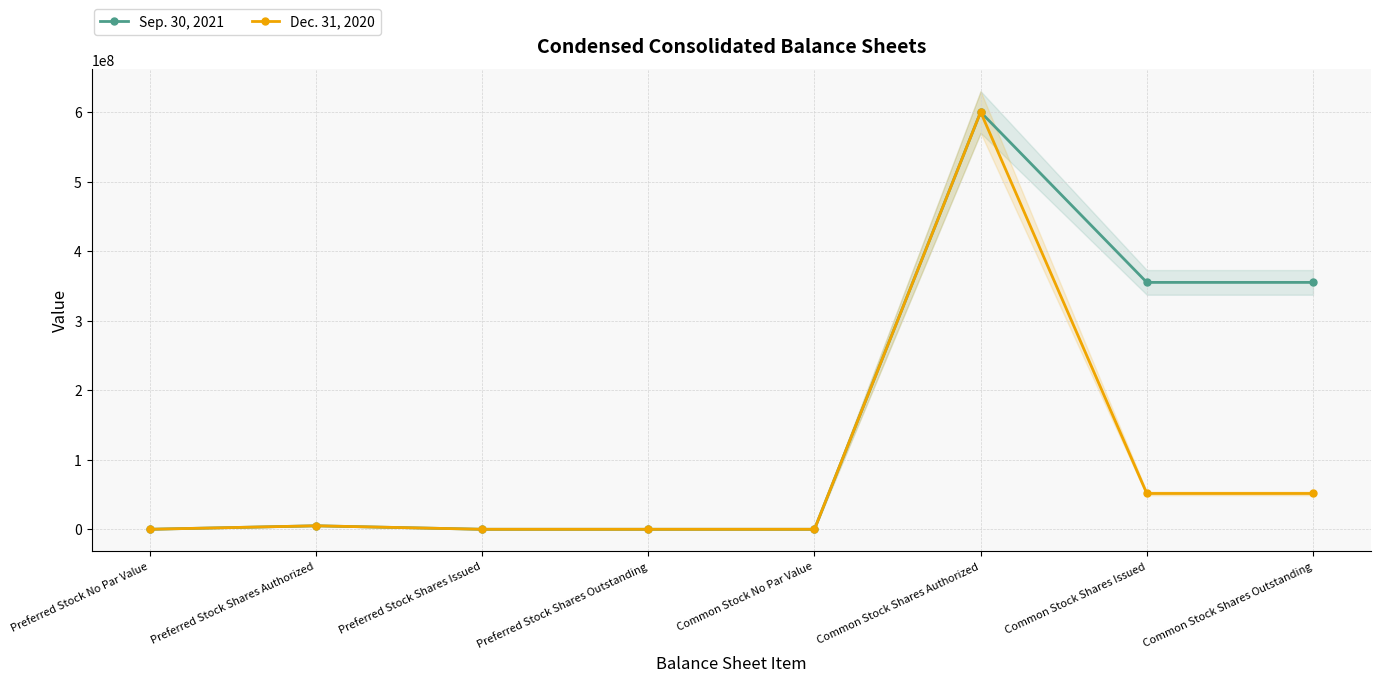

True or false: Dec. 31, 2020 and Sep. 30, 2021 cross at least once.

False